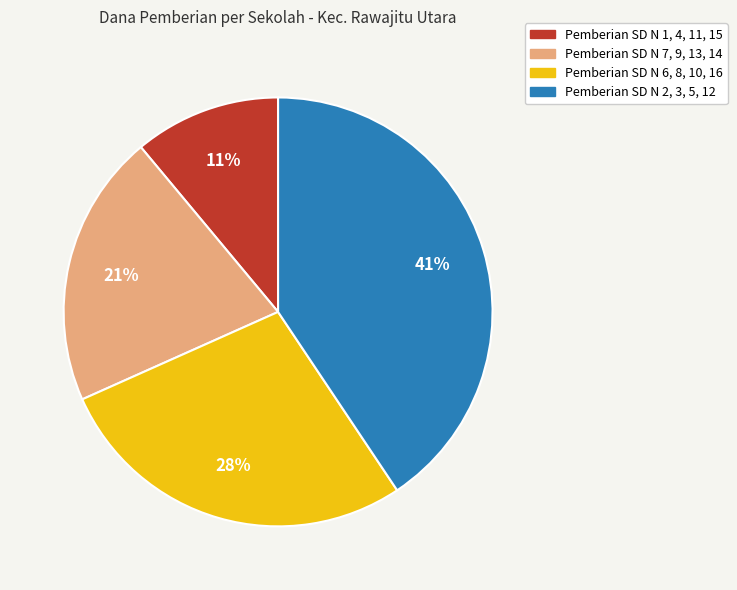

How many slices are in this pie chart?

4